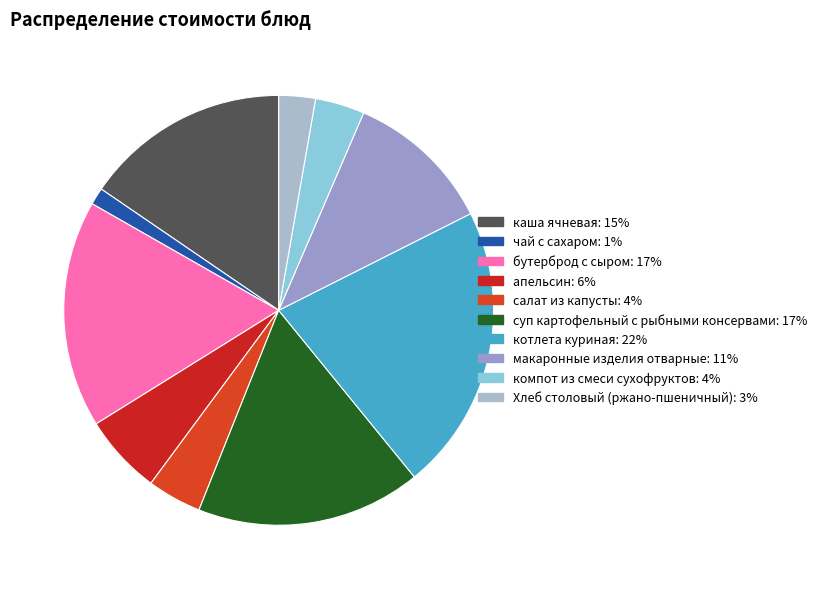

To the nearest percent, what is the average slice percentage?

10%